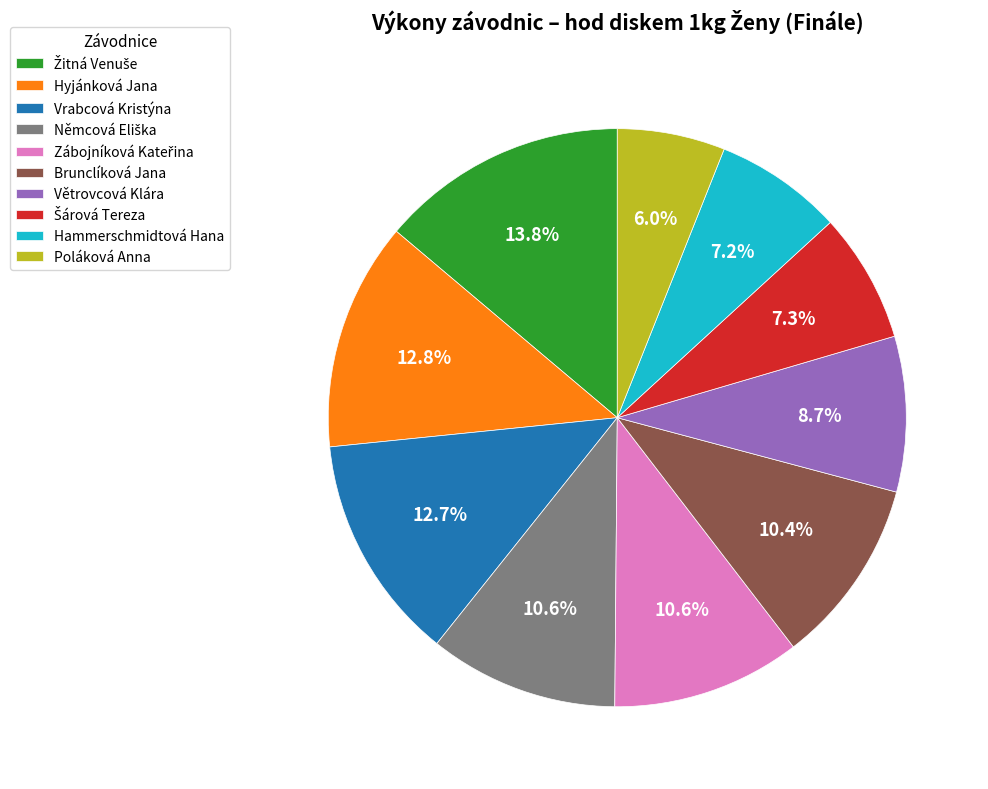

Does any single category account for the majority?

No